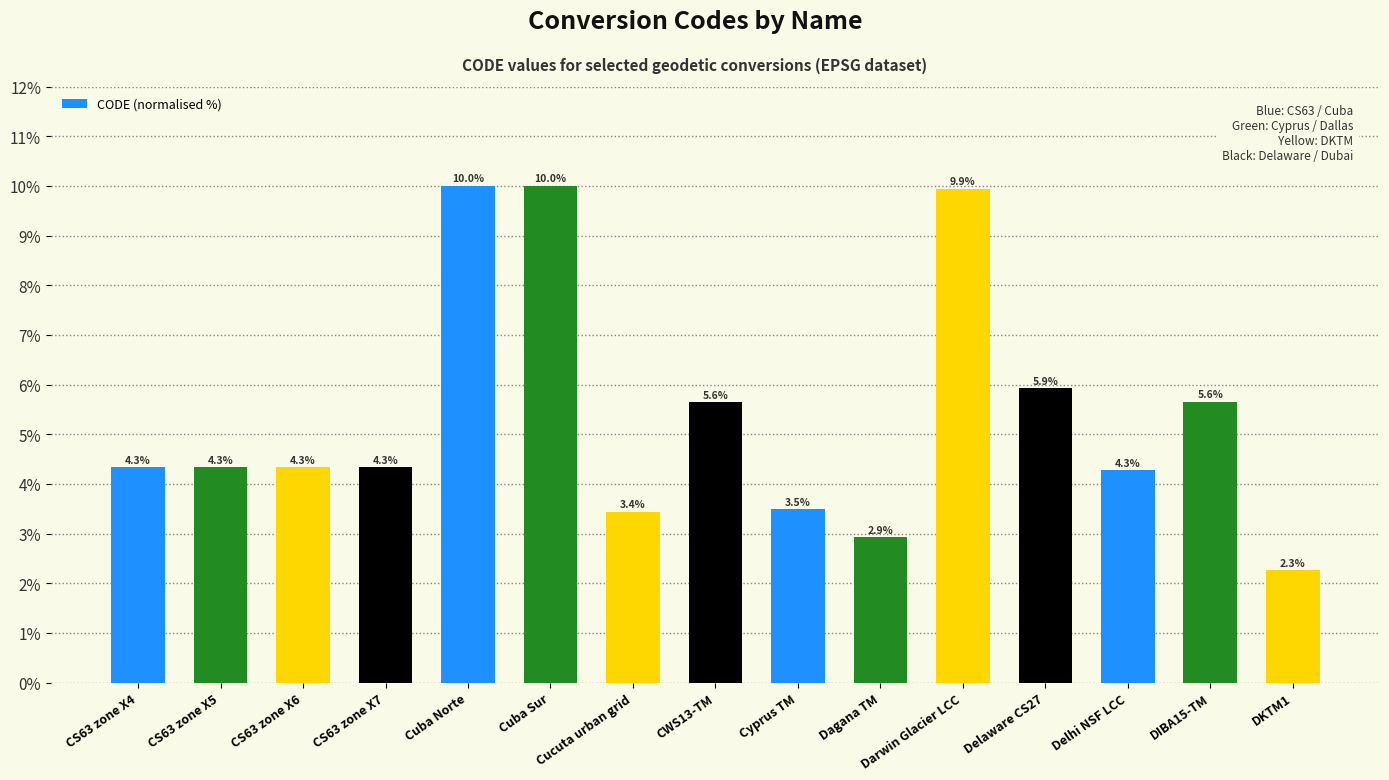

The chart shows a value of 9.2 at CWS13-TM. True or false?

False